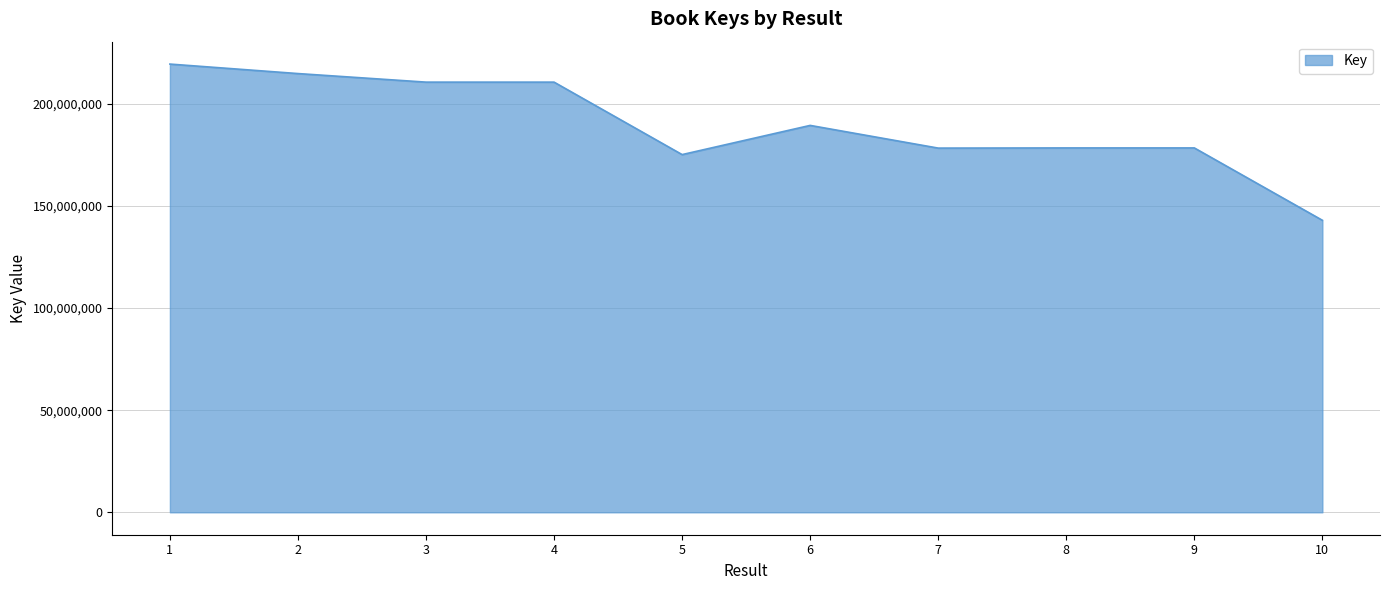

The value at 9 is 240553746. True or false?

False